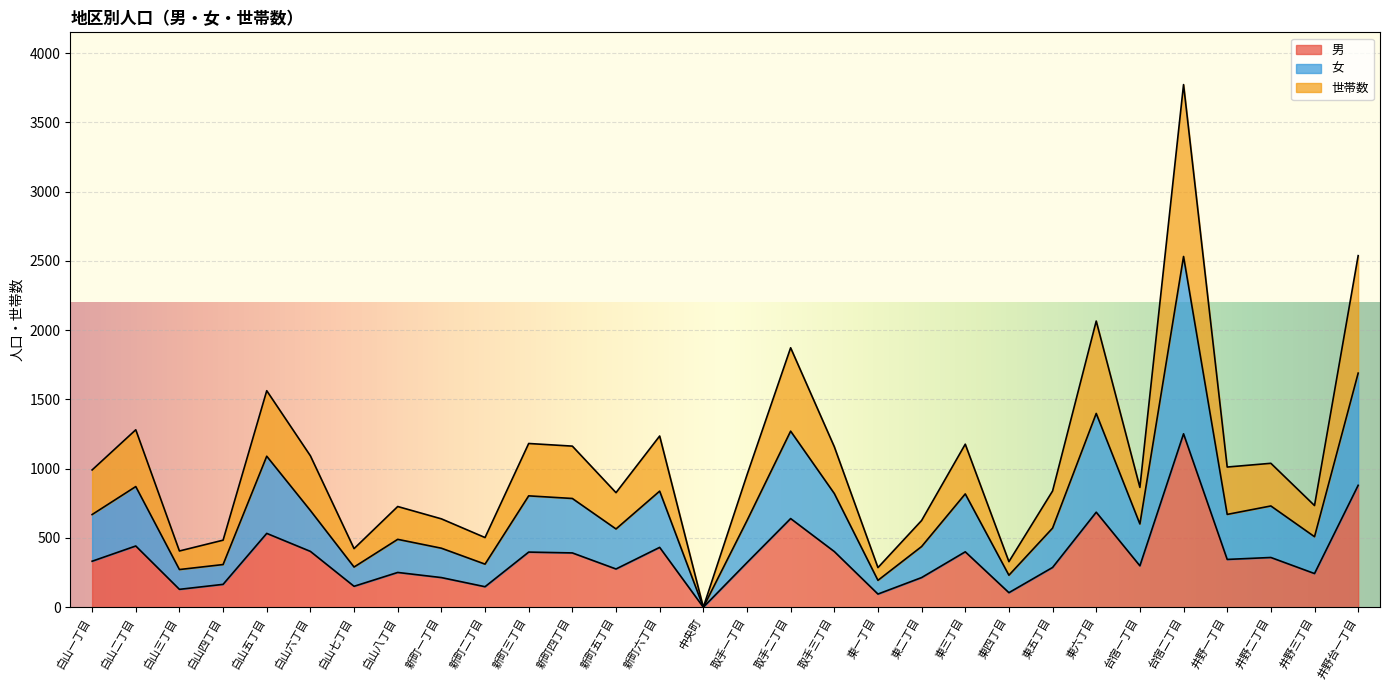

Is it true that 男 equals 300 at 白山五丁目?

False